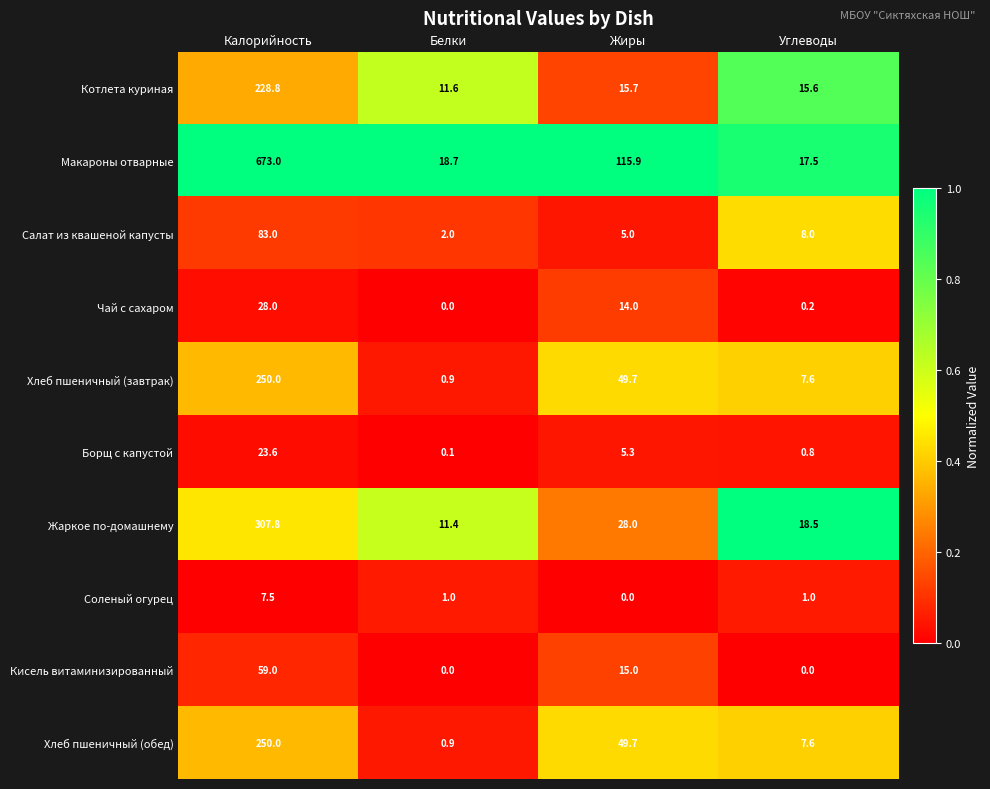

What is the average value of the Борщ с капустой series?

7.5